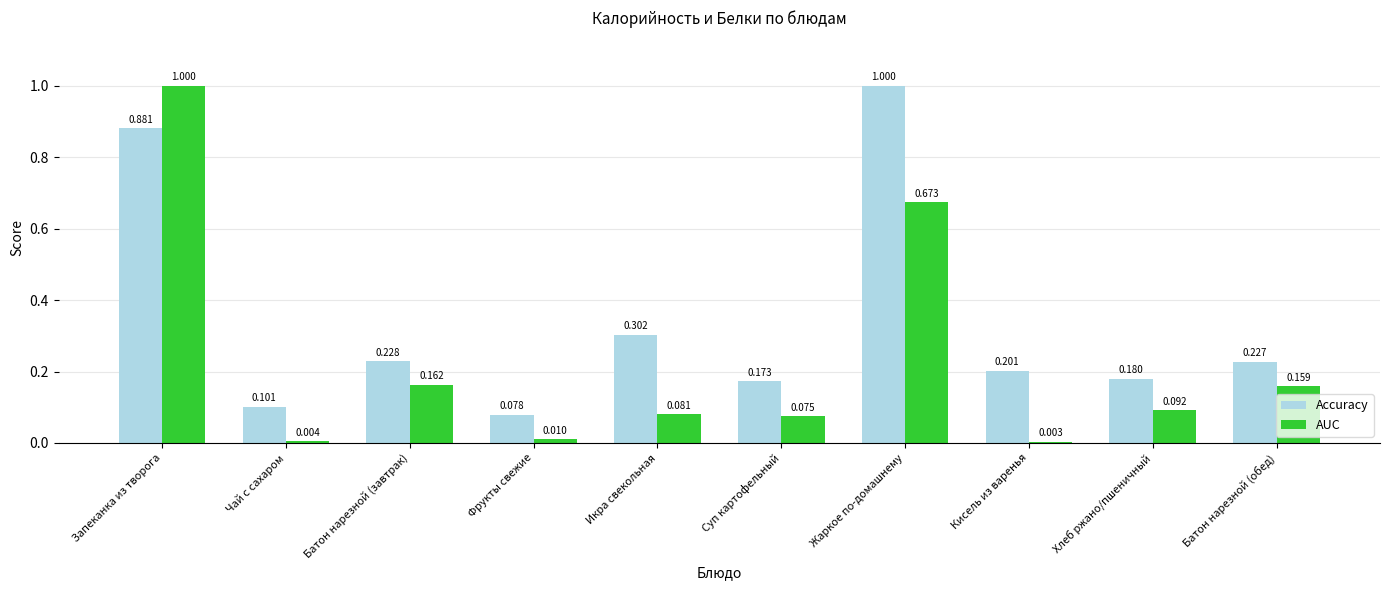

How many distinct data groups are displayed?

2